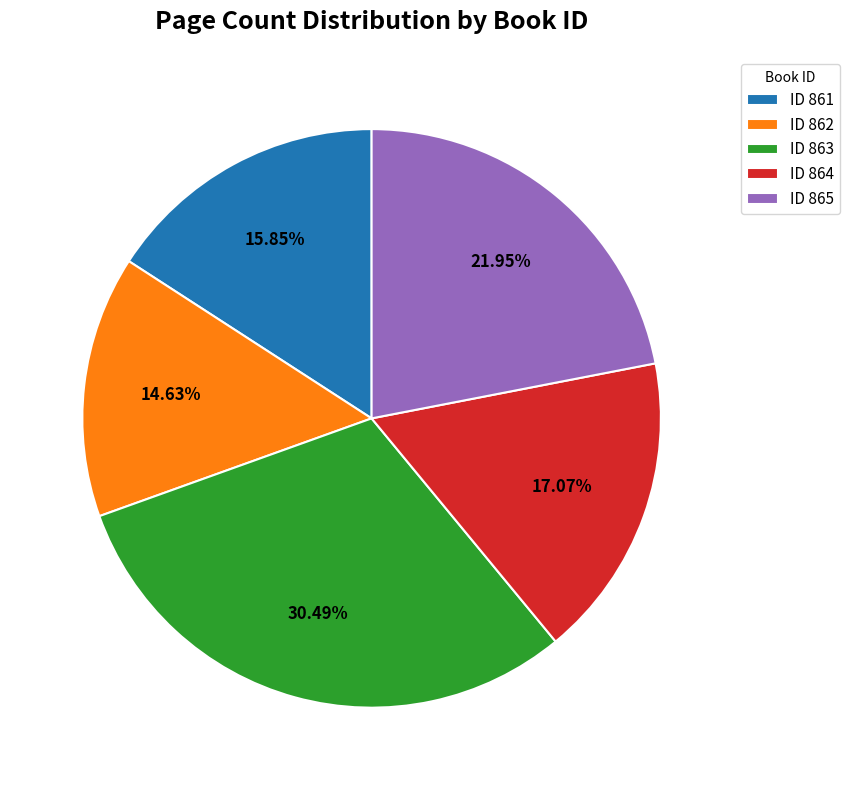

What is the smallest slice in the pie chart?

ID 862